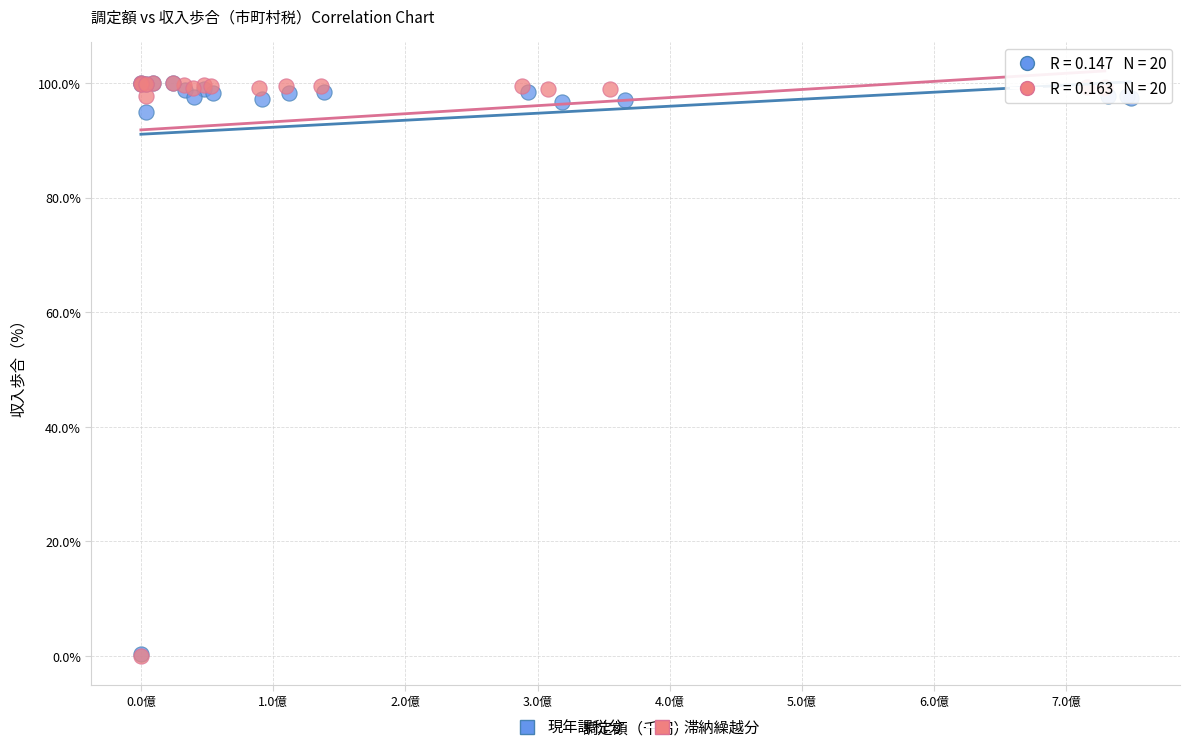

Which series has the largest Y range (max minus min)?

滞納繰越分